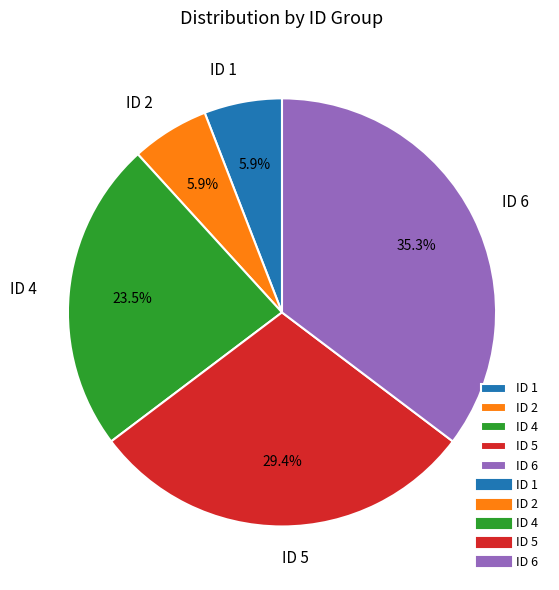

To the nearest percent, what is the average slice percentage?

20%